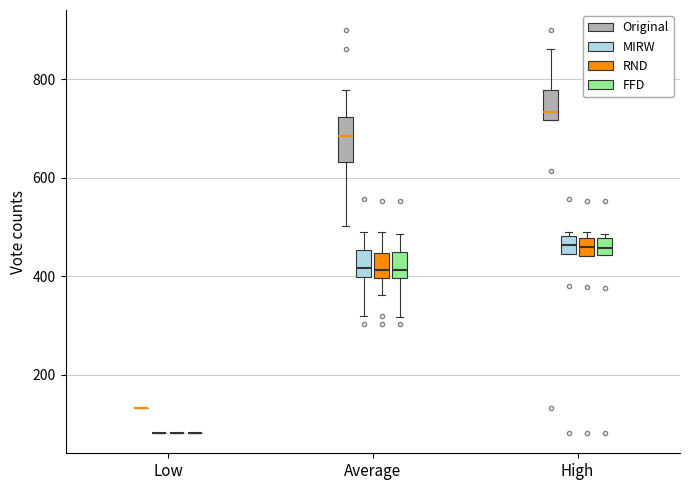

Where does the upper whisker of the box for Average (FFD) end on the y-axis? The values are not printed on the chart, so give them approximately, as read against the axis.

480